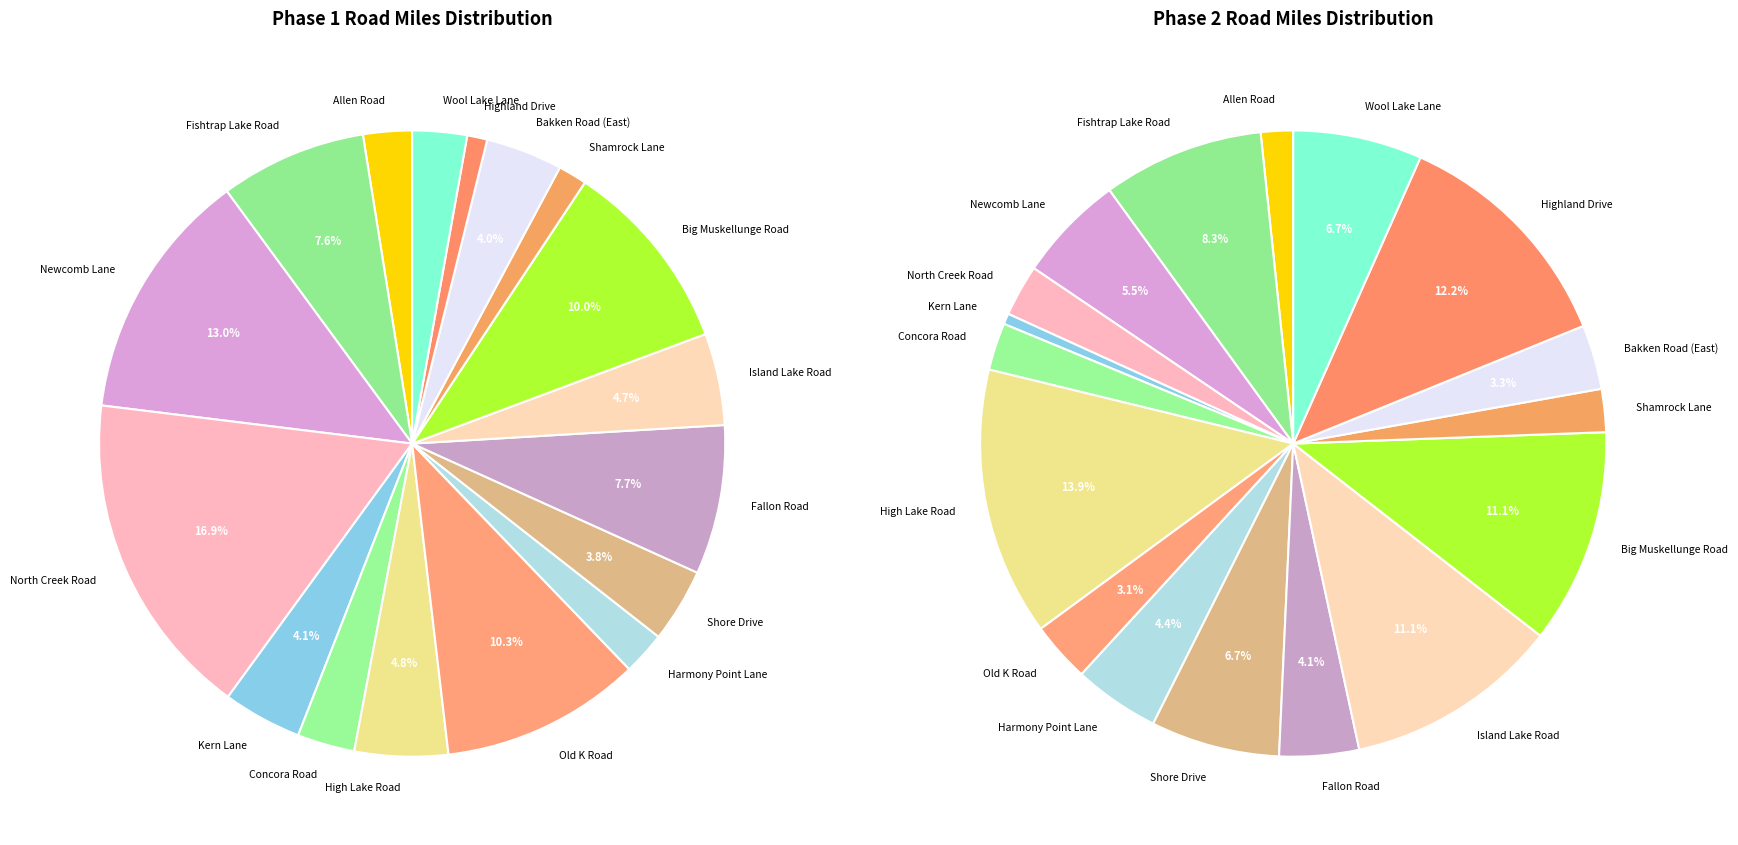

Is Highland Drive the majority of the pie?

No